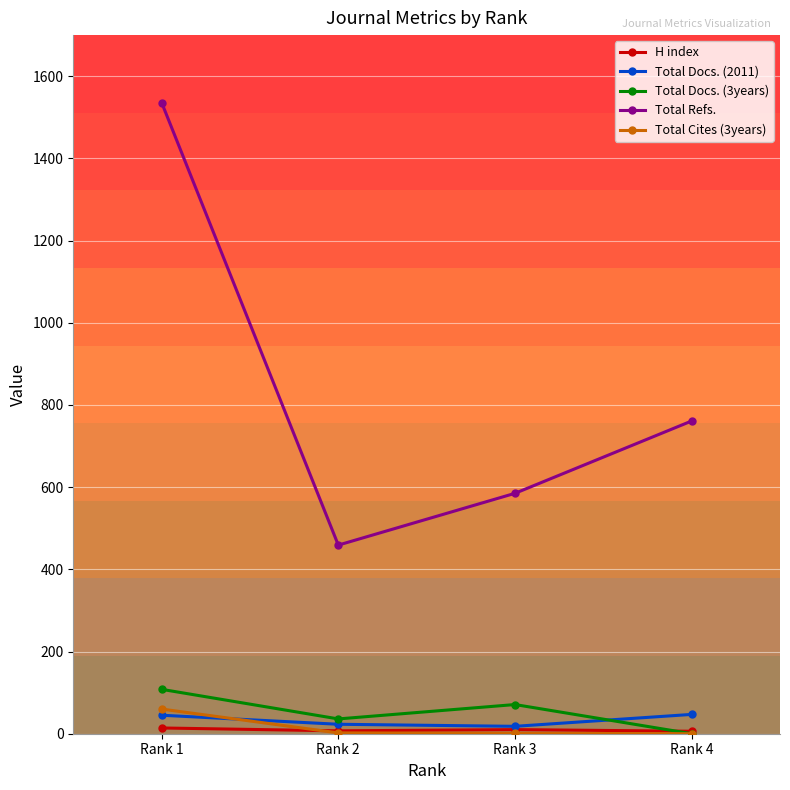

What is the approximate value of Total Cites (3years) at Rank 1, to the nearest 10?

60